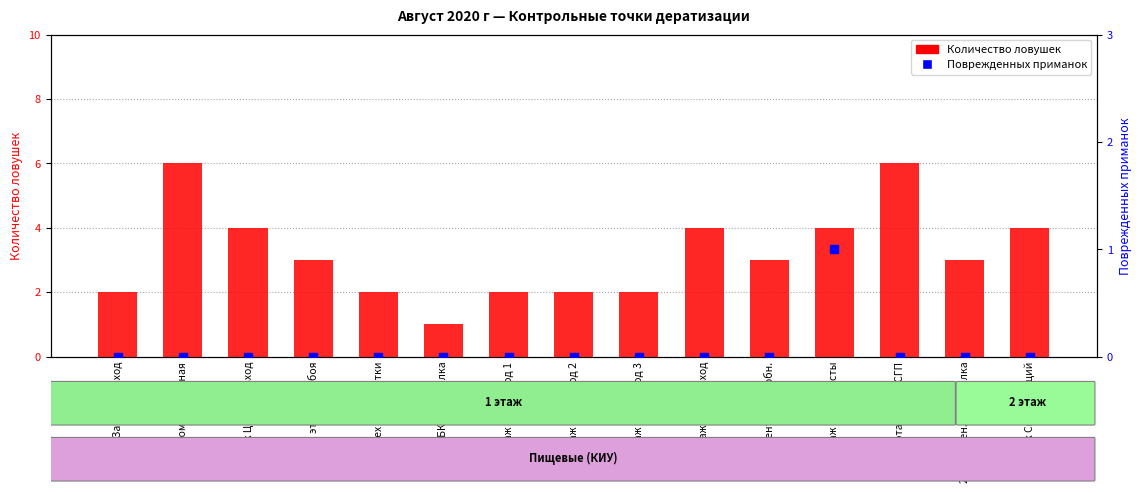

At which category is the sum across all series the highest?

1 этаж Компрессорная